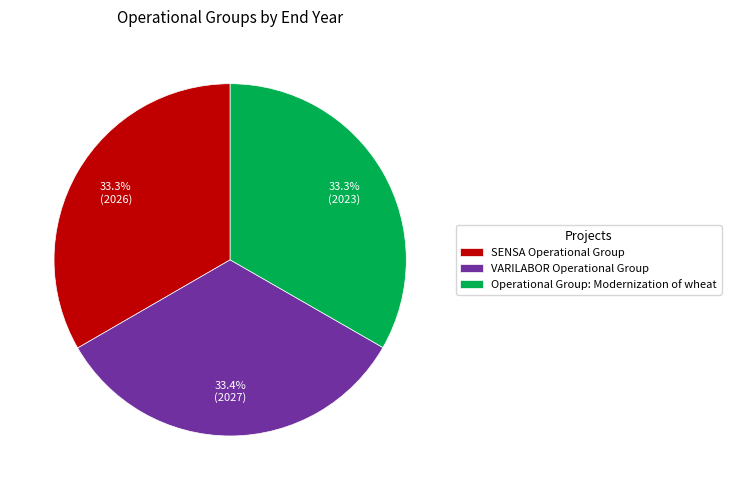

Is it true that Operational Group: Modernization of wheat is 33% of the pie?

True